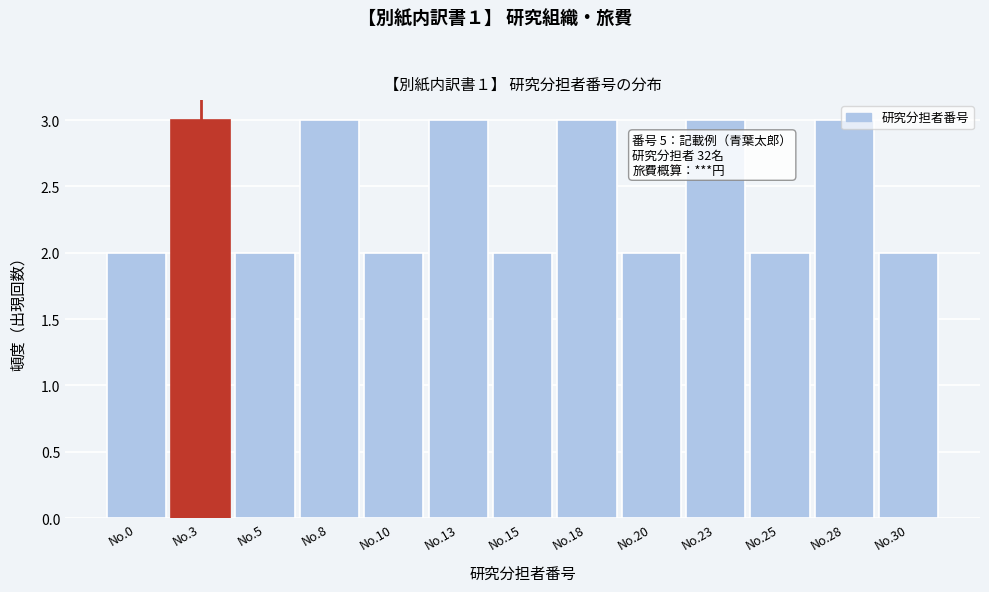

What is the sum of all values?

32